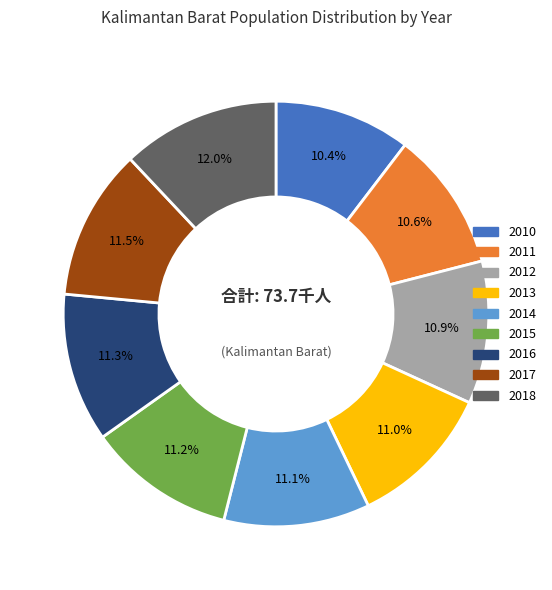

What percentage do 2015 and 2011 together represent?

21.8%